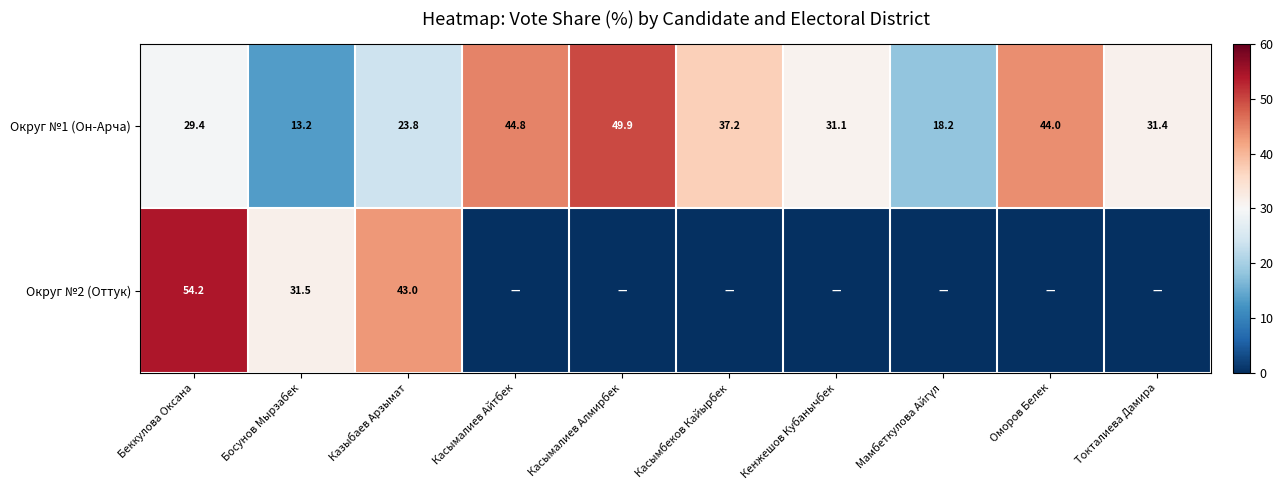

What is the minimum value for Округ №1 (Он-Арча)?

13.2